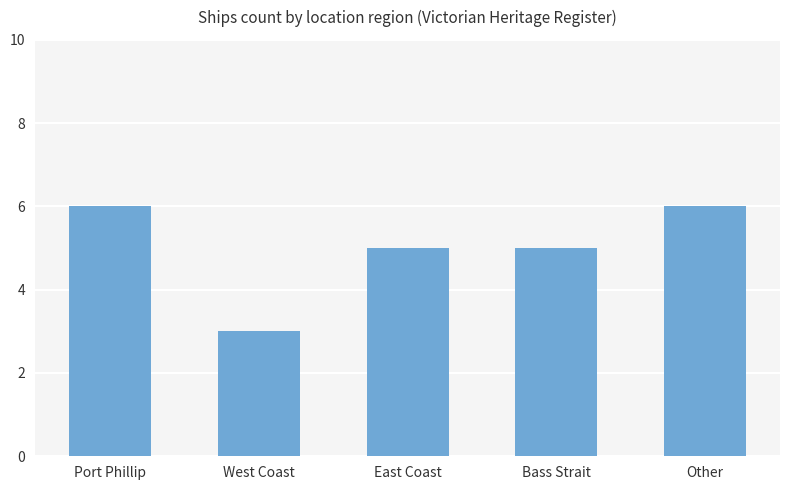

What is the ratio of the value at East Coast to the value at Other?

0.8